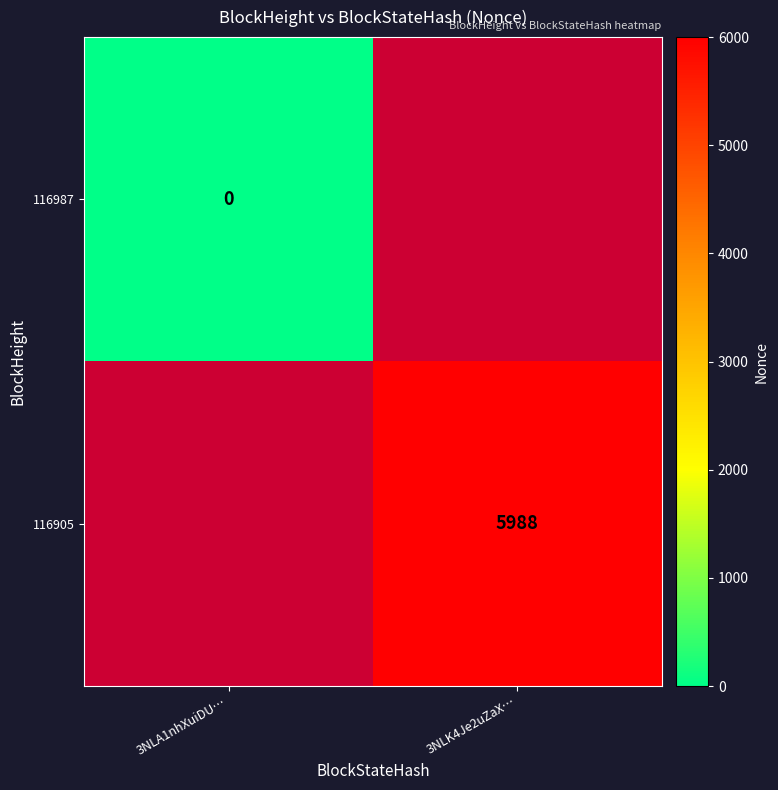

What is the maximum value shown in the chart?

5988.0